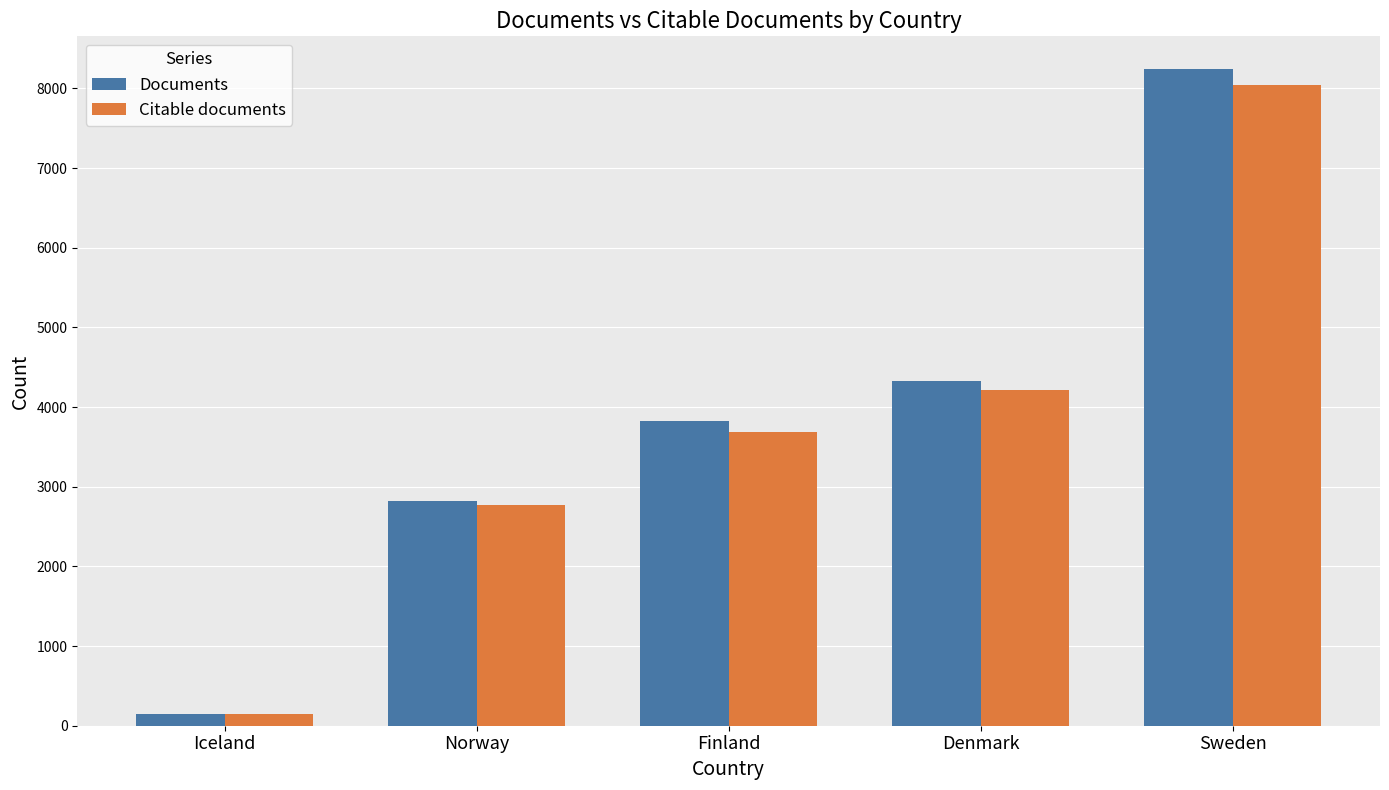

What is the spread (max minus min) of values at Finland?

137